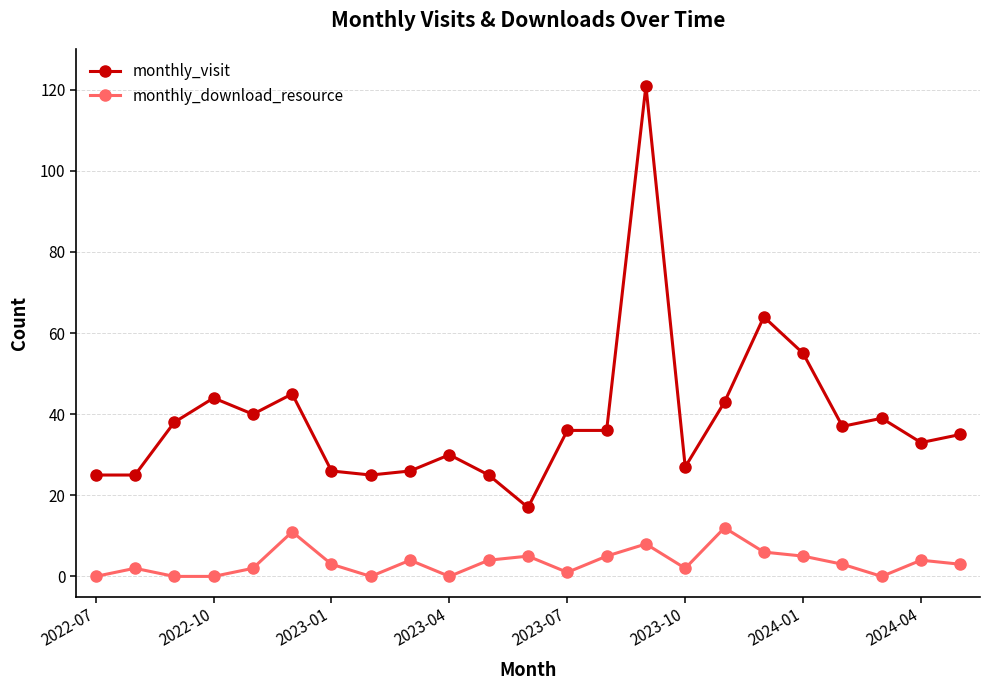

True or false: monthly_download_resource has more than 1 interior local peaks.

True